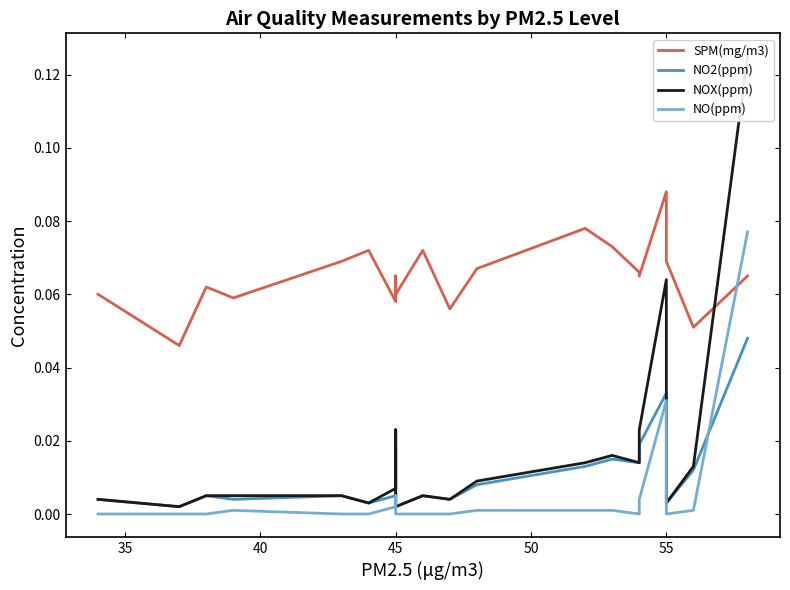

What is the difference between the maximum and second lowest values in the NO(ppm) series?

0.1